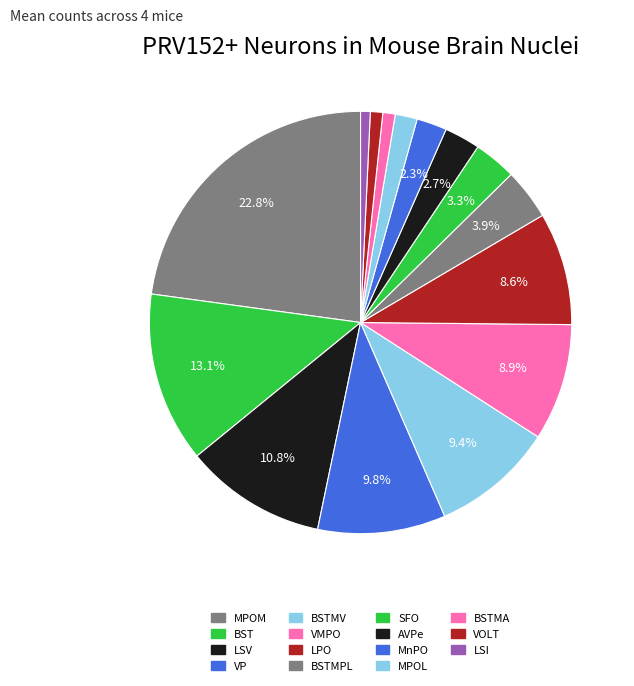

Count the number of slices in the pie.

15